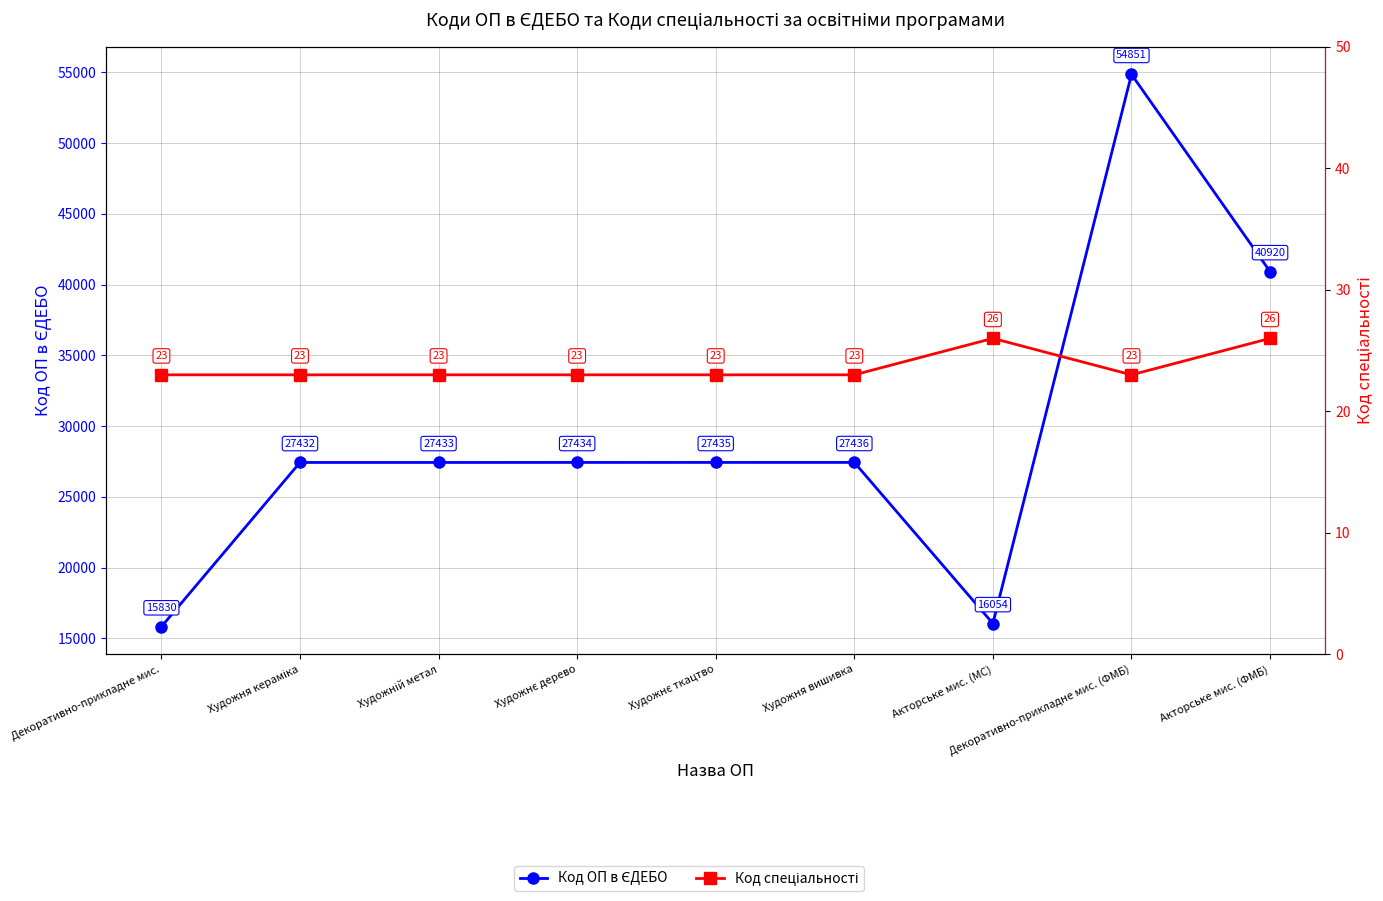

True or false: Код ОП в ЄДЕБО has more than 0 interior local peaks.

True